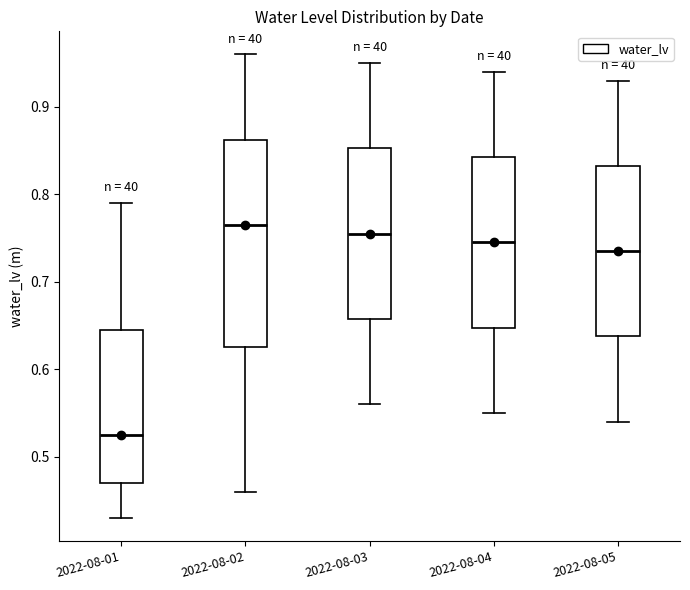

Where is the lower edge of the box for 2022-08-04 on the y-axis? The values are not printed on the chart, so give them approximately, as read against the axis.

0.65